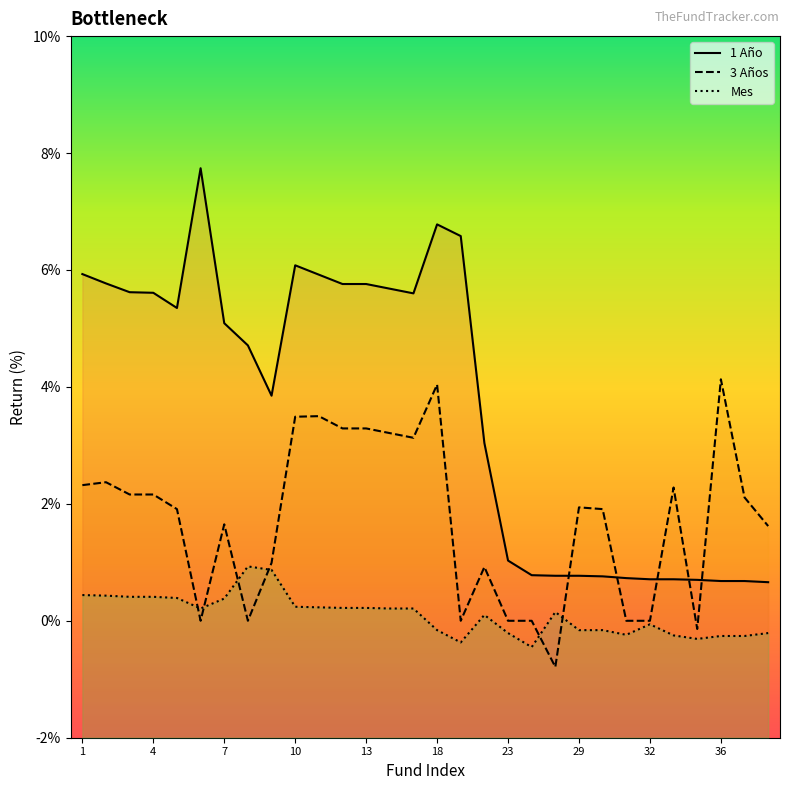

At which category is the sum across all series the highest?

18